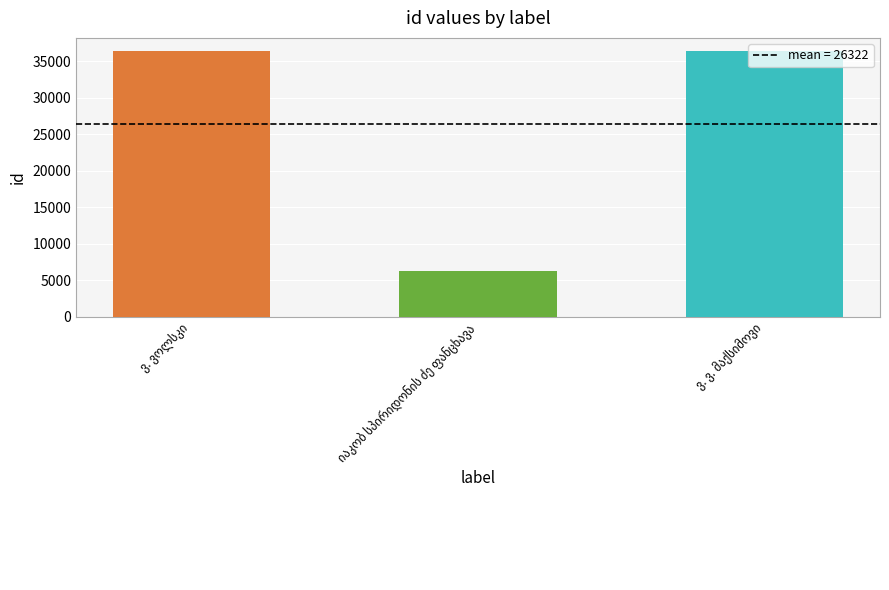

What is the difference between the maximum and minimum values?

30143